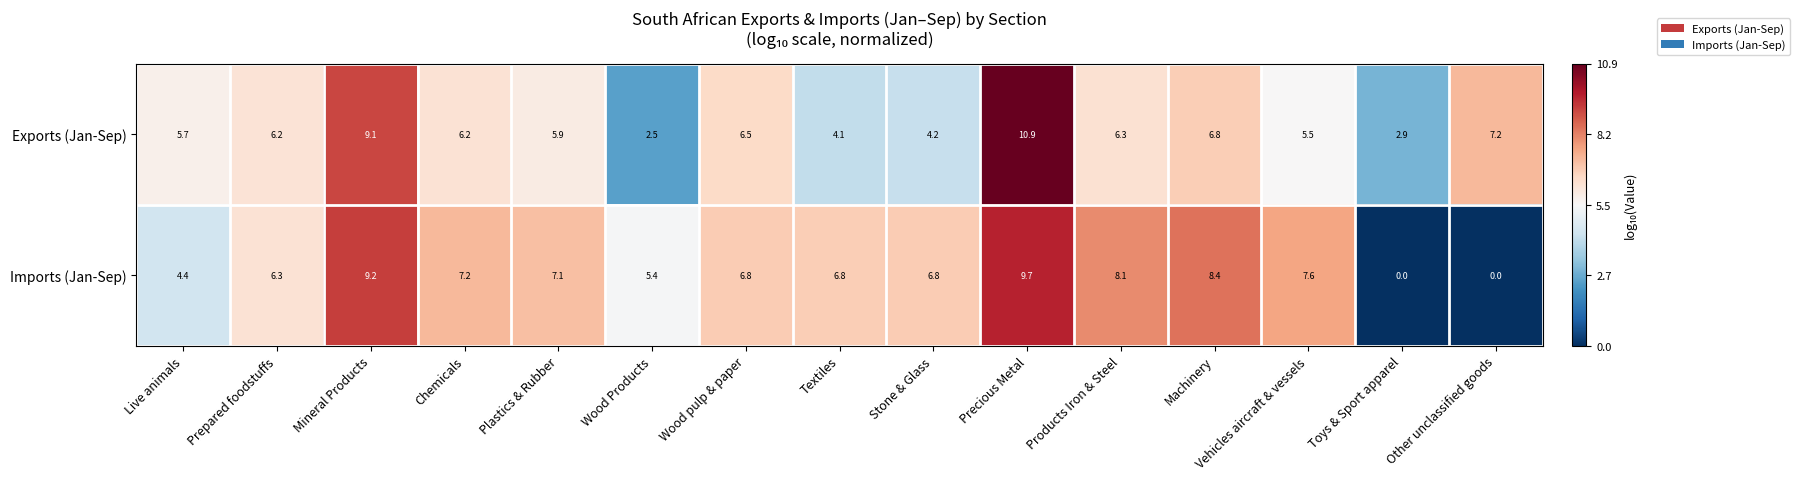

True or false: Exports (Jan-Sep) has a value of 5.7 at Live animals.

True